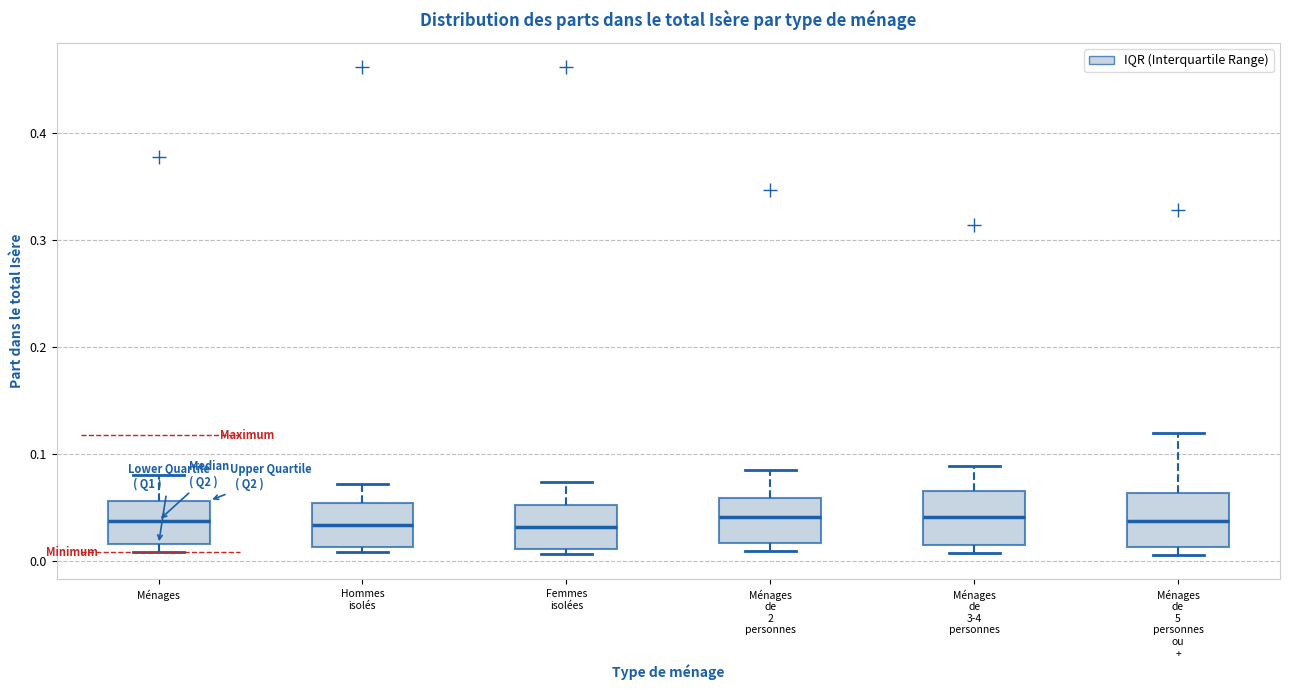

Where does the median line of the box for Hommes isolés sit on the y-axis? The values are not printed on the chart, so give them approximately, as read against the axis.

0.03